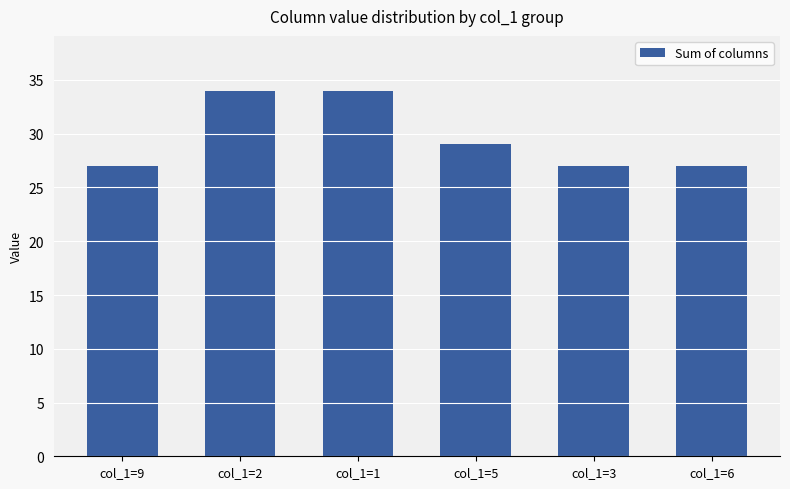

What is the label of the 6th bar from the right?

col_1=9